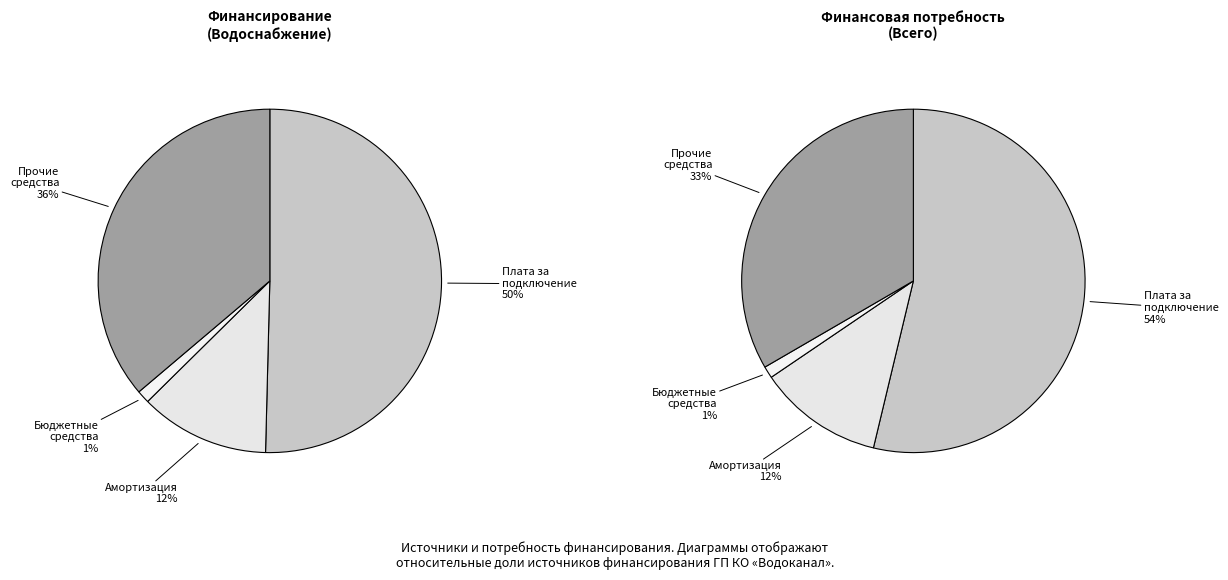

Combined, what portion of the pie is бюджетные средства and собственные средства (плата за подключение)?

51.6%